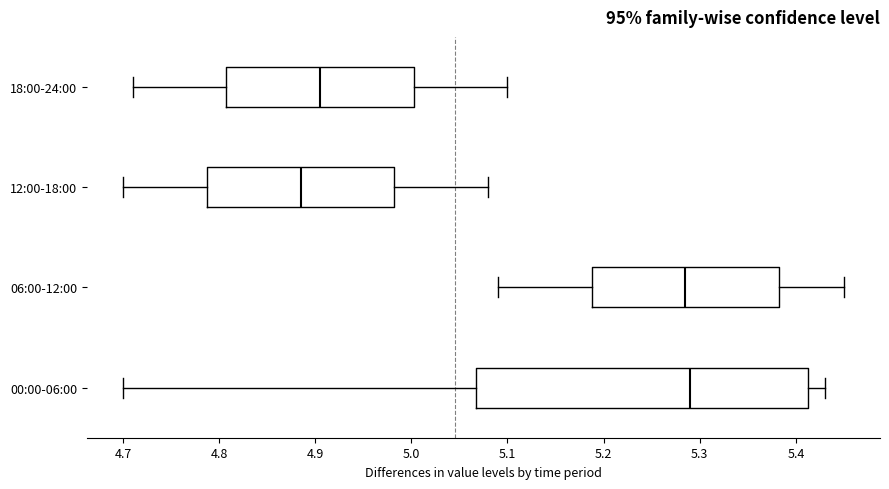

Which box's median line is the furthest to the left?

12:00-18:00